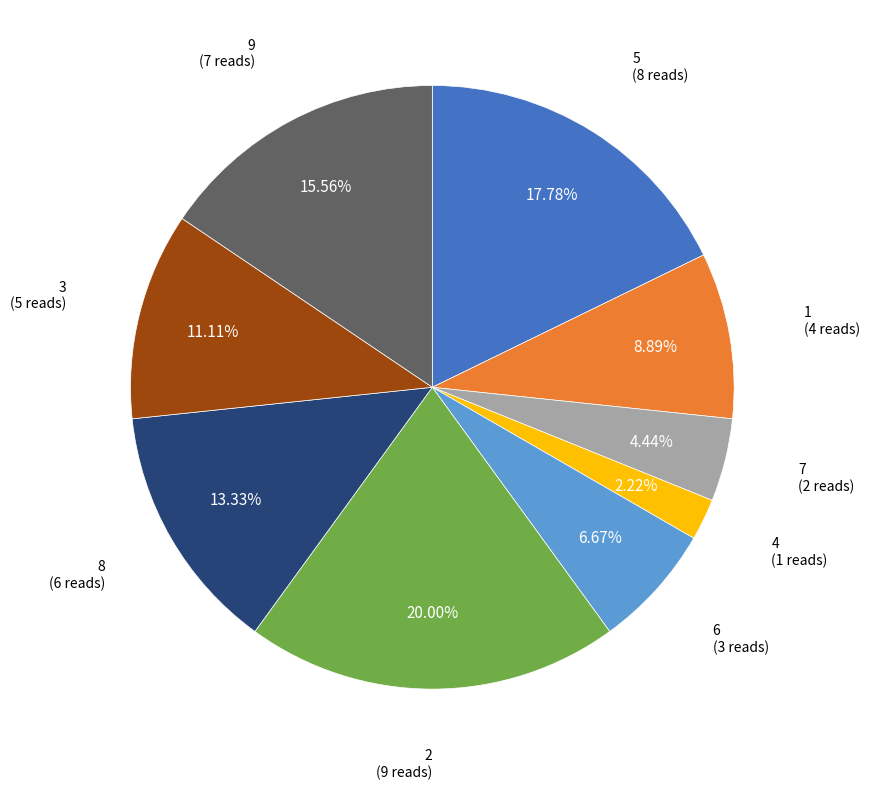

Is there a majority slice in this chart?

No